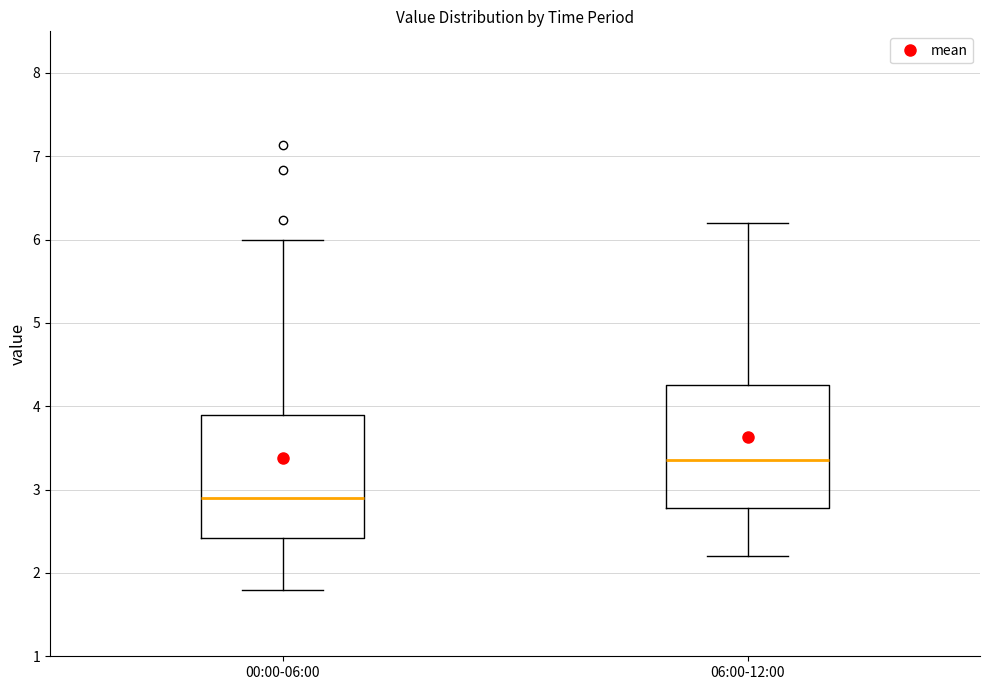

Reading left to right, transcribe this box plot: for each box, give where its median line is, the range the box spans, and where its two whiskers end, as read against the y-axis. The values are not printed on the chart, so give them approximately, as read against the axis.

00:00-06:00: median 2.9, box 2.4 to 3.9, whiskers 1.8 to 6.0
06:00-12:00: median 3.4, box 2.8 to 4.3, whiskers 2.2 to 6.2